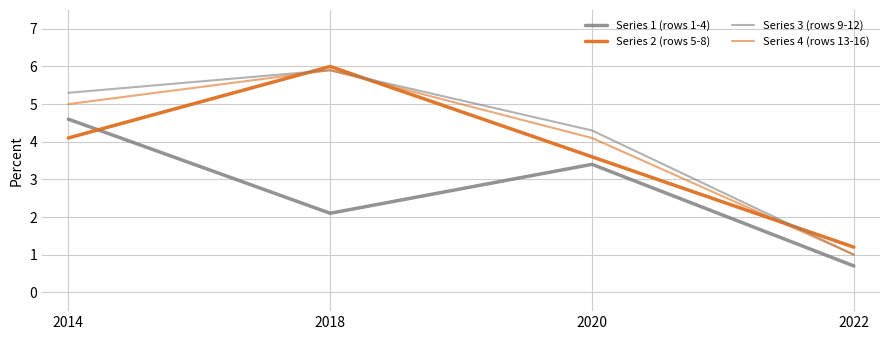

Count the number of data series in this chart.

4